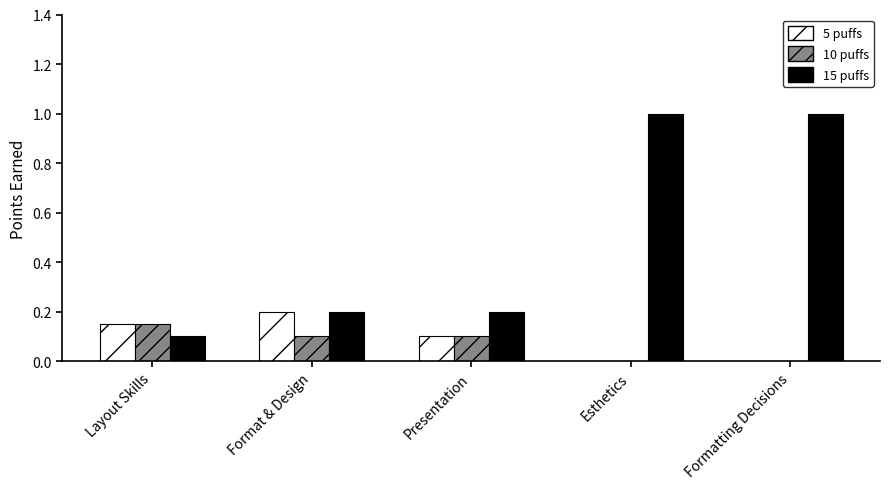

How many series are shown in this chart?

3